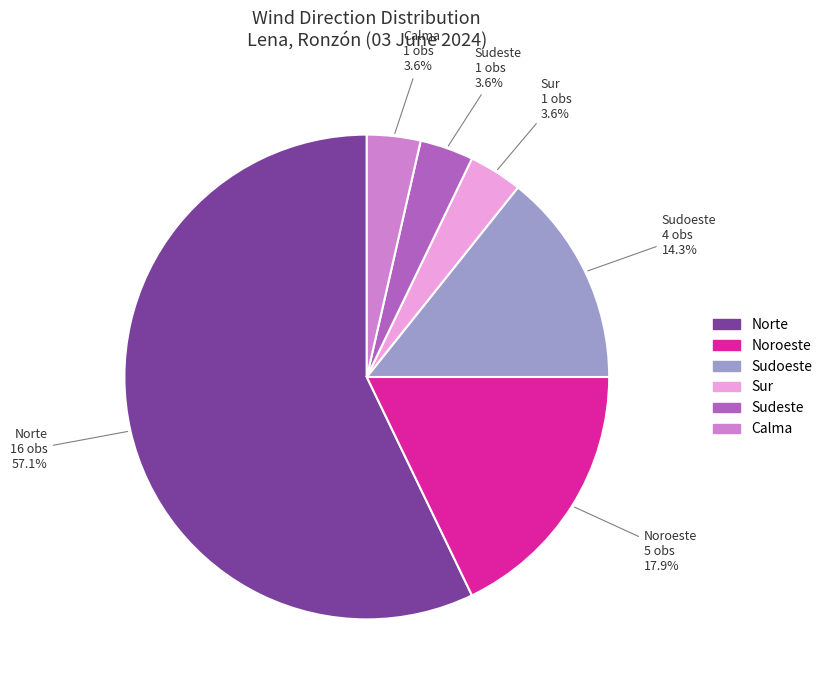

Which category has the biggest portion of the pie?

Norte